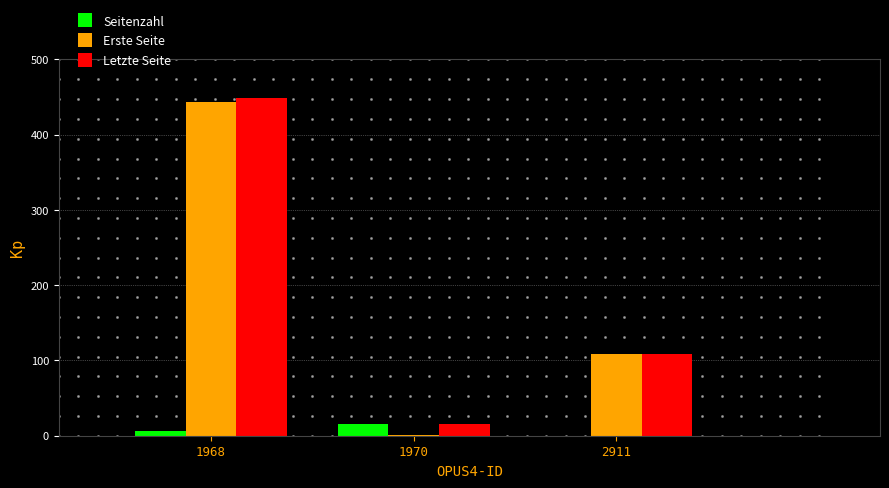

Reading left to right, list all the values displayed in this chart.

Seitenzahl: 6	15	0
Erste Seite: 444	1	109
Letzte Seite: 449	15	109